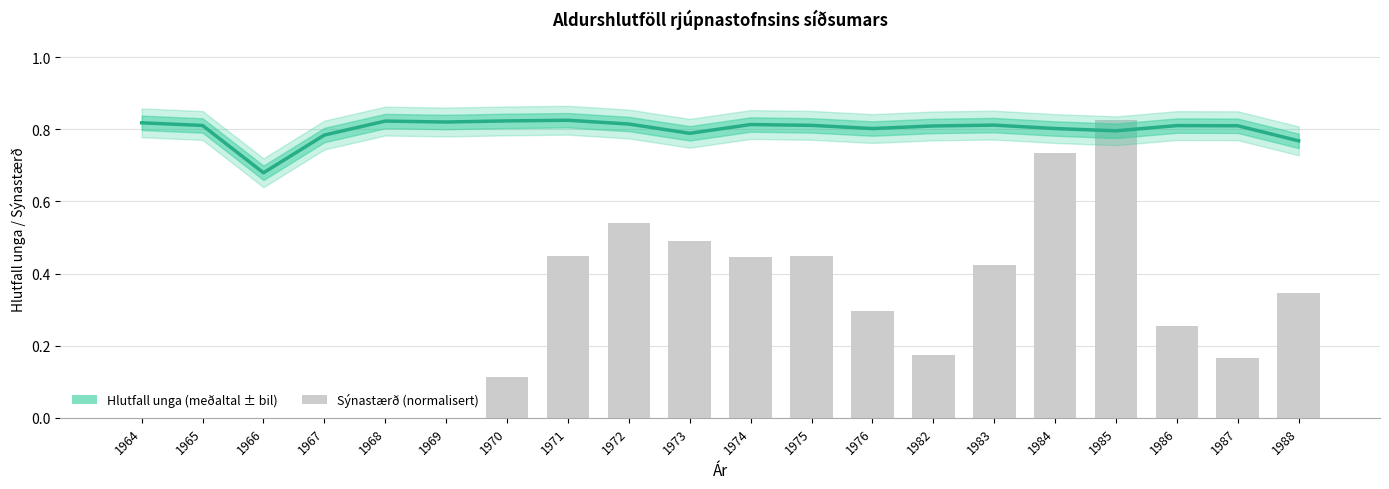

True or false: Sýnastærð (normalisert) has a value of 0.5 at 1986.

False